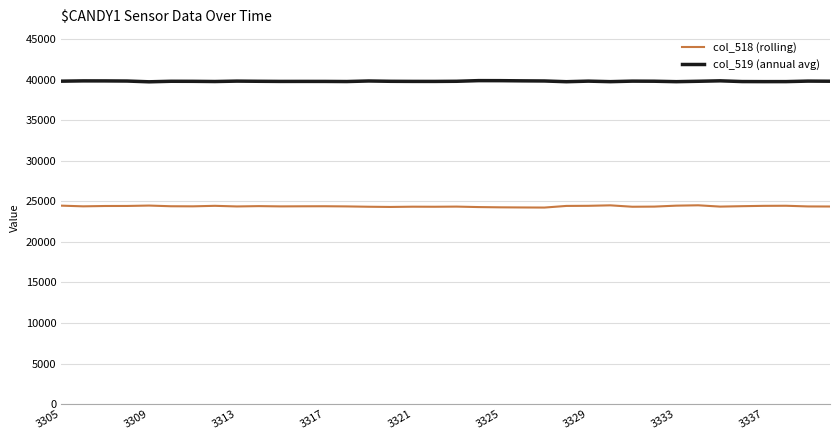

True or false: col_518 (rolling) and col_519 (annual avg) cross at least once.

False